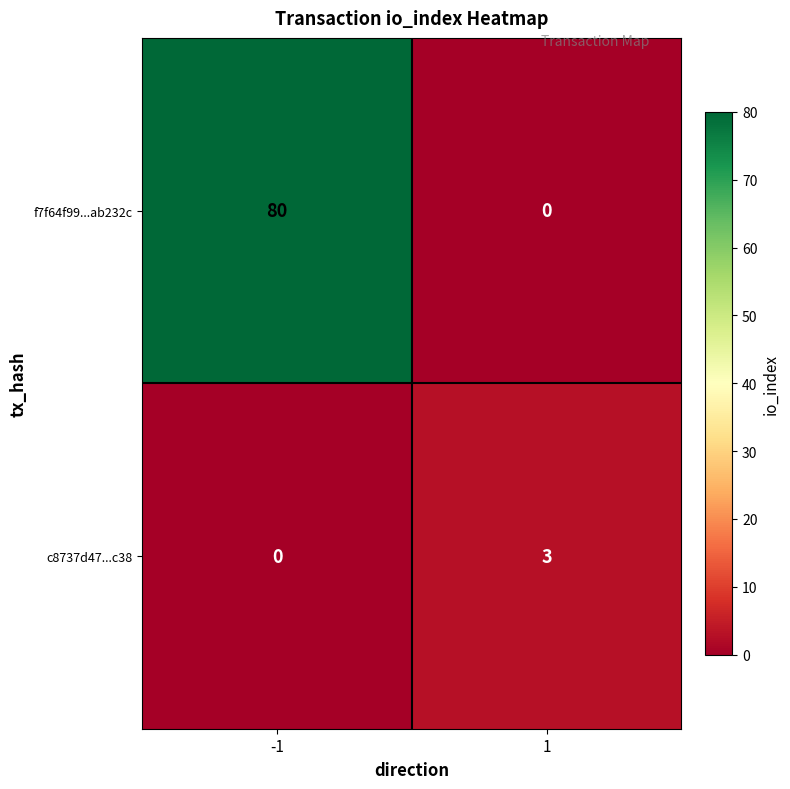

True or false: f7f64f99...ab232c has a value of 38 at 1.

False